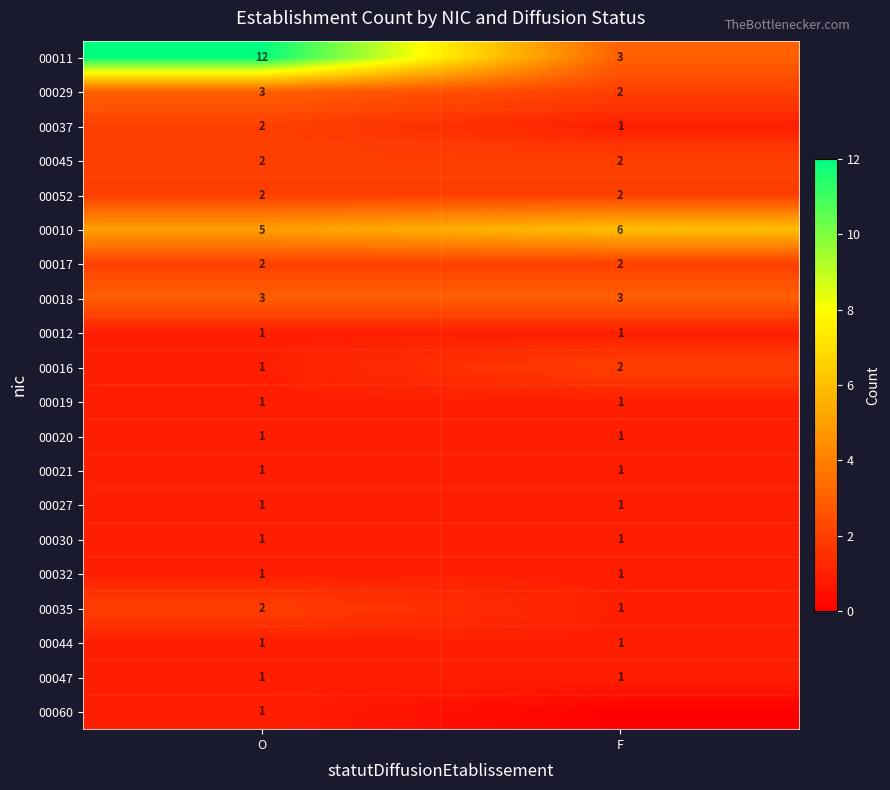

True or false: 00011 has a value of 8 at O.

False